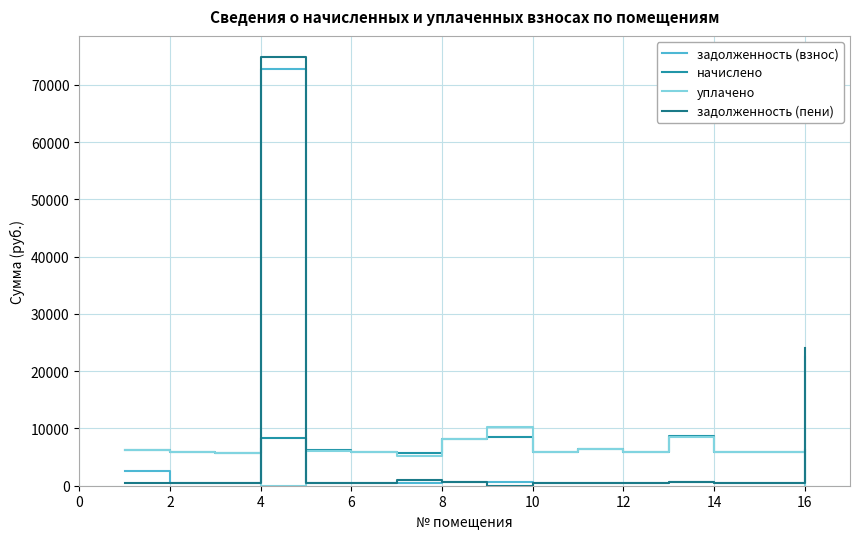

After their last crossing, which series has the higher values: задолженность (взнос) or уплачено?

задолженность (взнос)